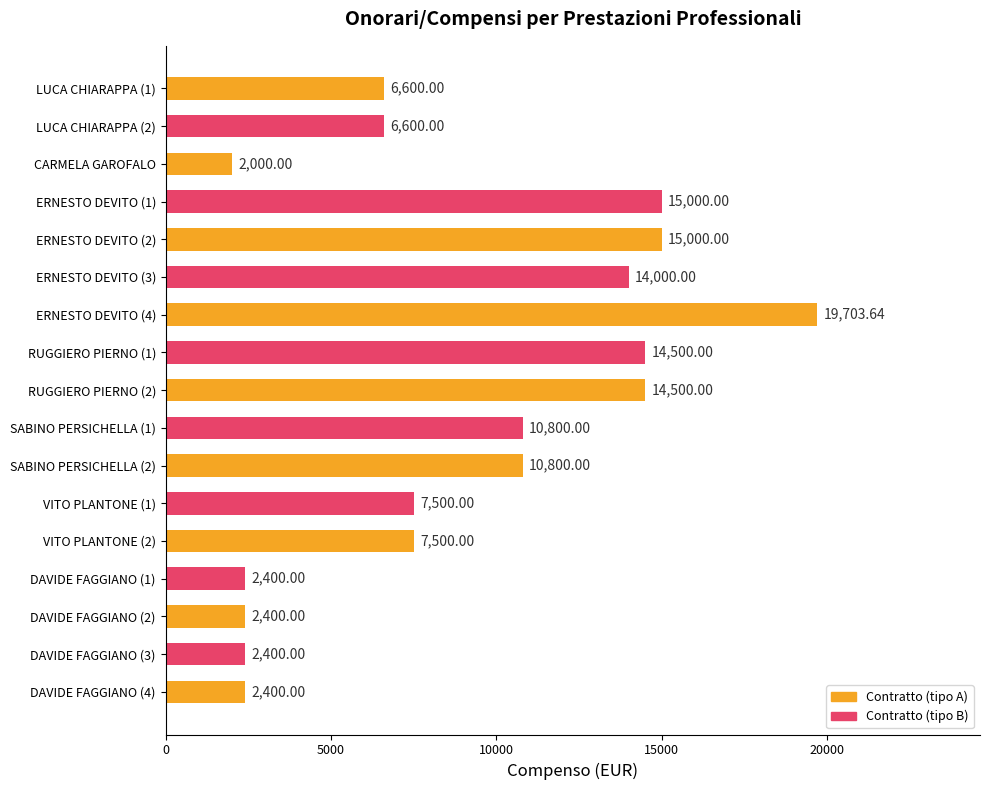

Does the chart contain stacked bars?

No